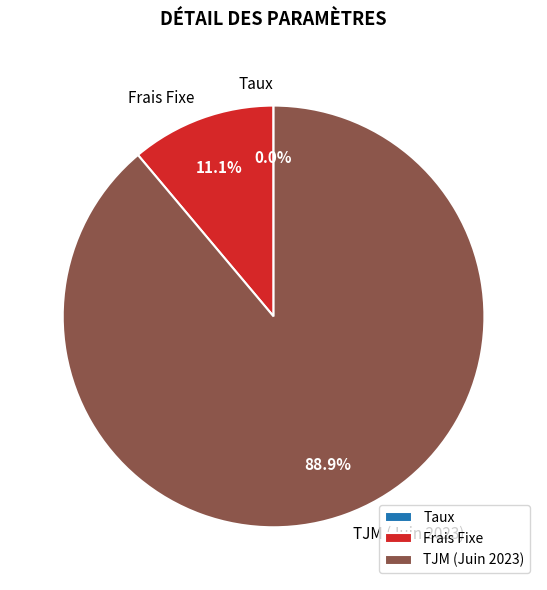

Which has a higher value, Frais Fixe or TJM (Juin 2023)?

TJM (Juin 2023)